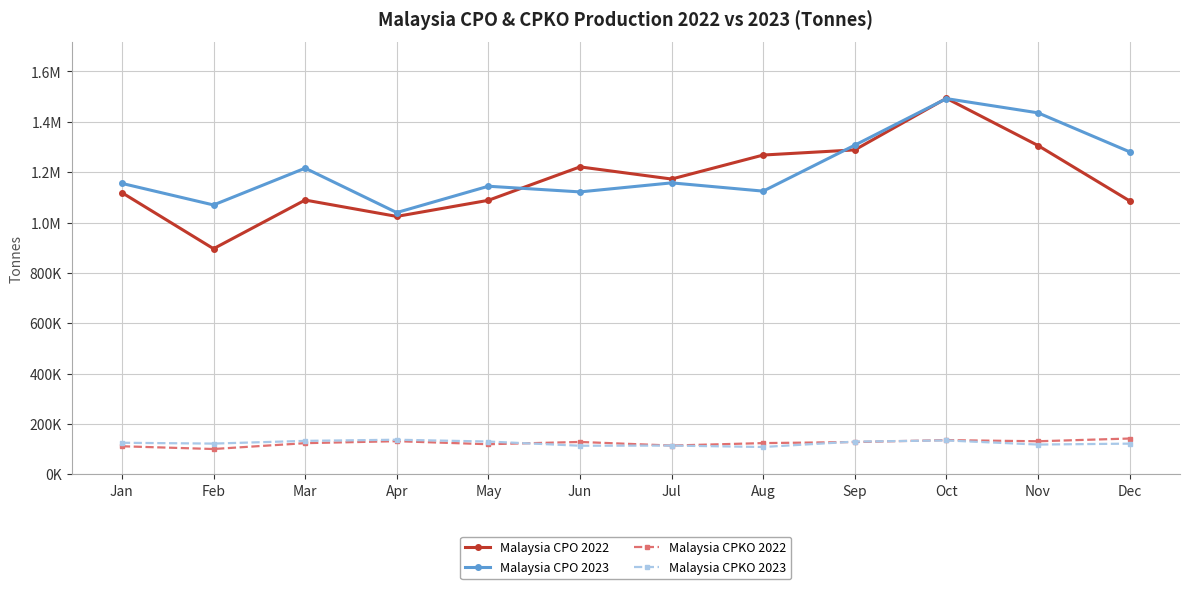

At May, list the series in order from largest to smallest.

Malaysia CPO 2023, Malaysia CPO 2022, Malaysia CPKO 2023, Malaysia CPKO 2022